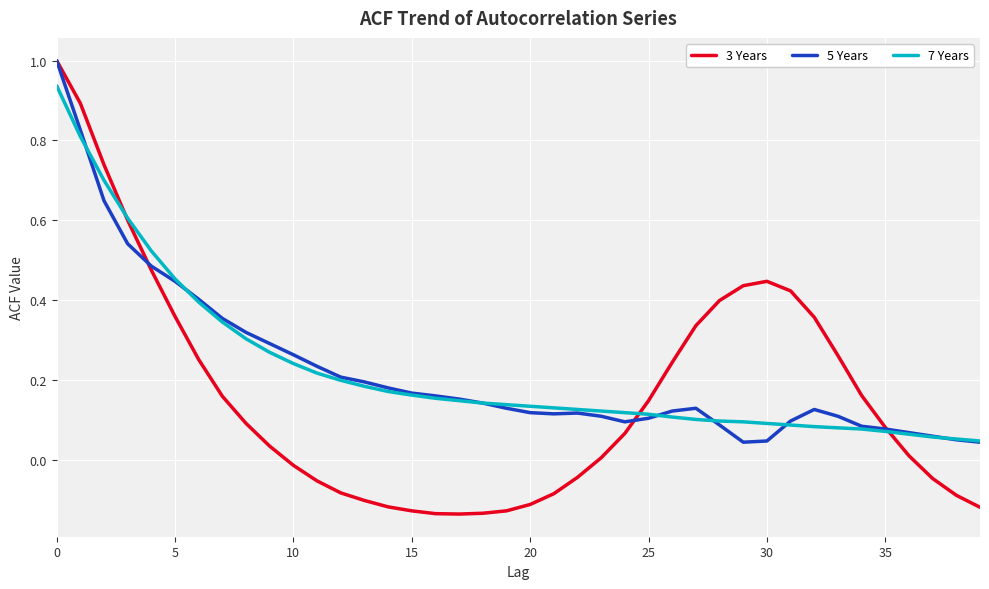

Which series has the largest range (max minus min)?

3 Years